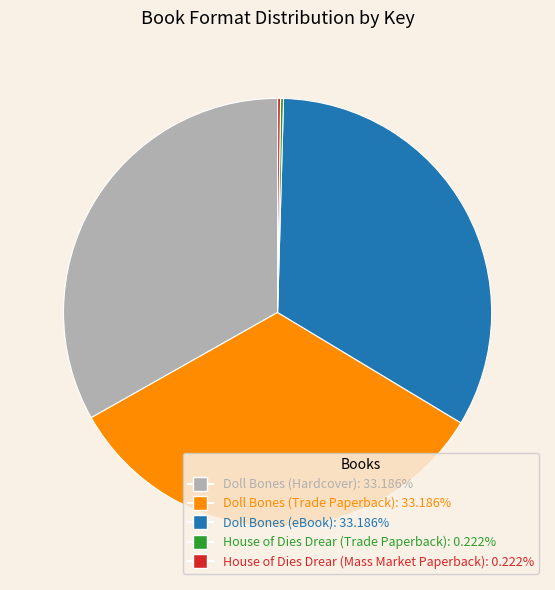

Does Doll Bones (Trade Paperback): 33.186% account for over 50% of the chart?

No